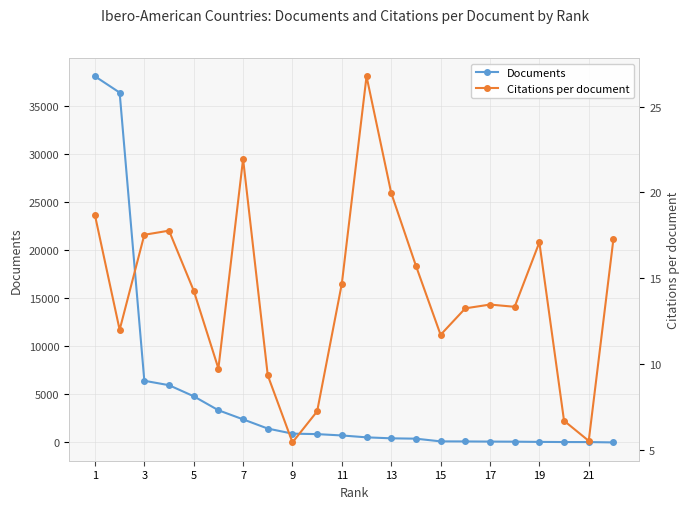

What is the maximum value for Documents?

38043